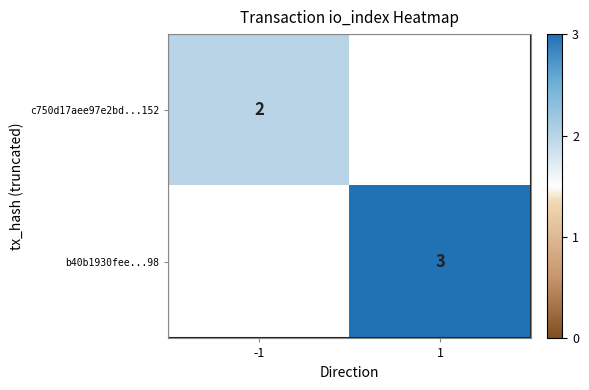

True or false: c750d17aee97e2bd...152 has a value of 1 at -1.

False